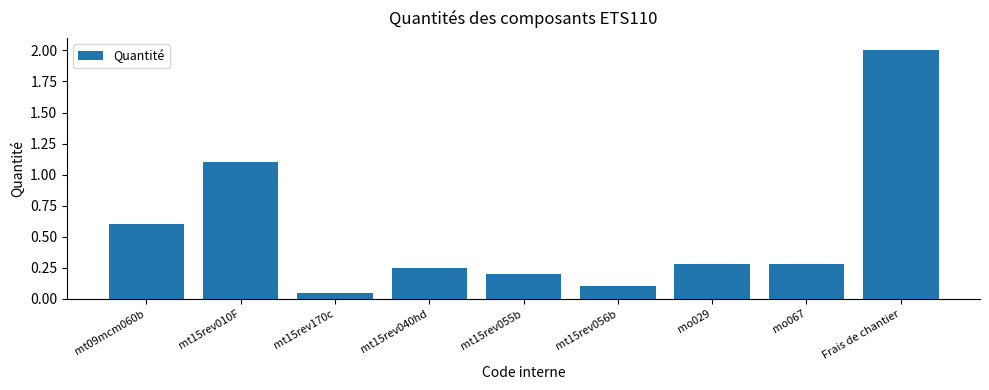

The chart shows a value of 0.1 at mt15rev170c. True or false?

True